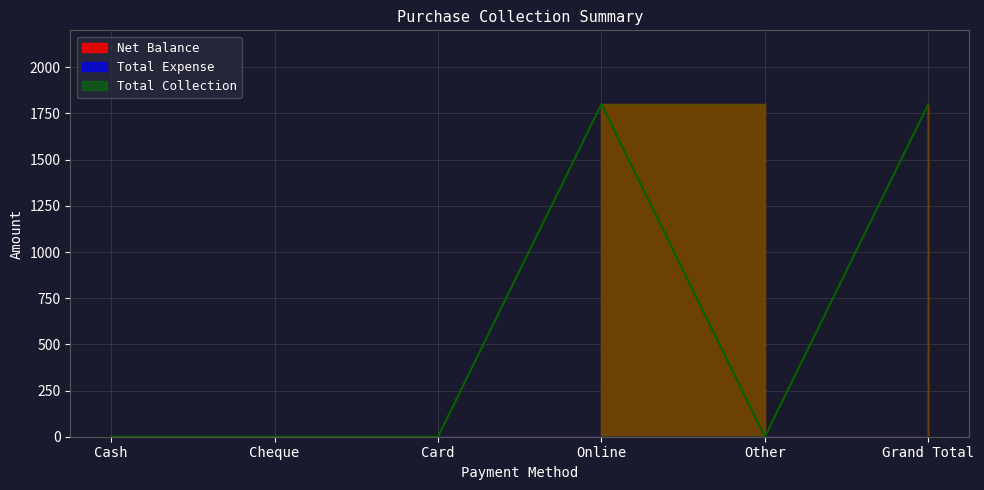

Where is the first local minimum for Net Balance?

Other